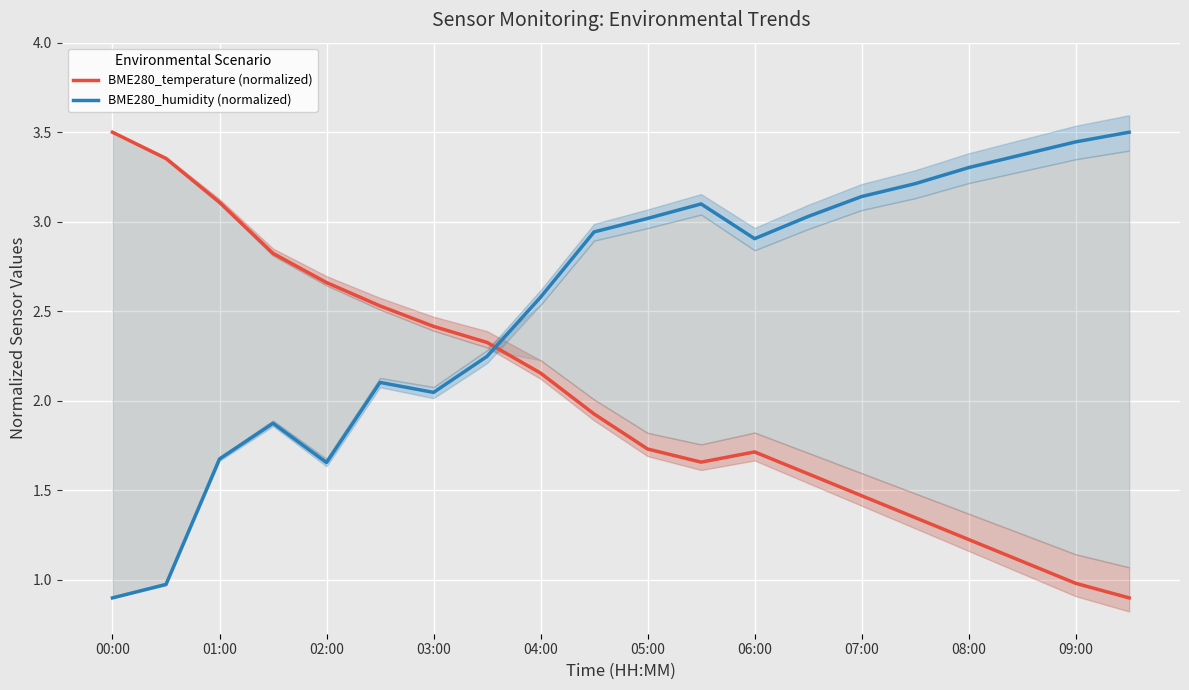

Where is the first local minimum for BME280_temperature (normalized)?

11